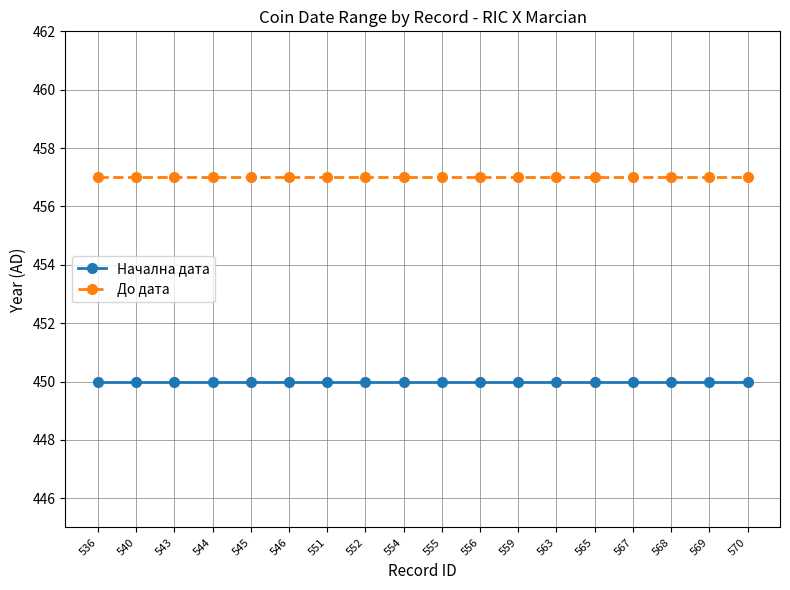

What are all the series names shown in the legend?

Начална дата, До дата